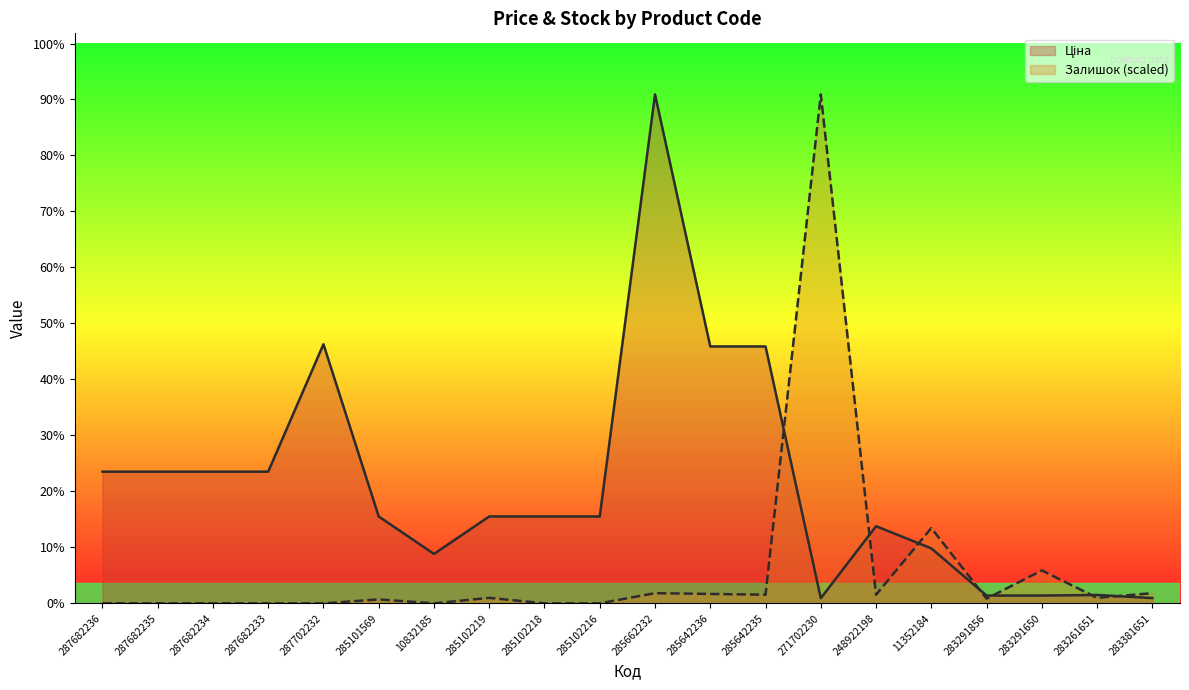

What value does the Ціна series have at 285101569?

9908.5